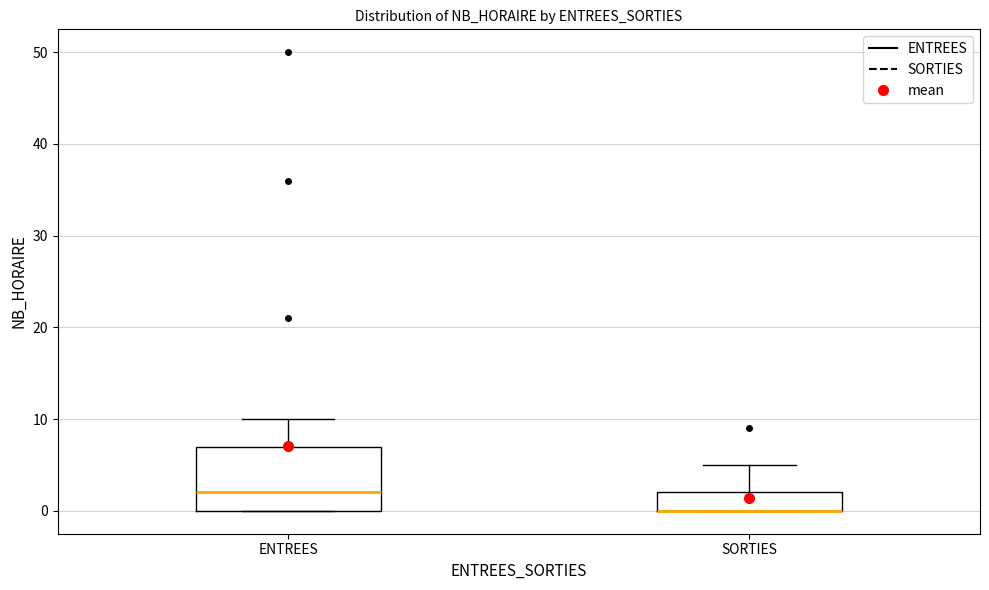

Reading left to right, transcribe this box plot: for each box, give where its median line is, the range the box spans, and where its two whiskers end, as read against the y-axis. The values are not printed on the chart, so give them approximately, as read against the axis.

ENTREES: median 2, box 0 to 7, whiskers 0 to 10
SORTIES: median 0 (drawn on the box's lower edge), box 0 to 2, whiskers 0 to 5